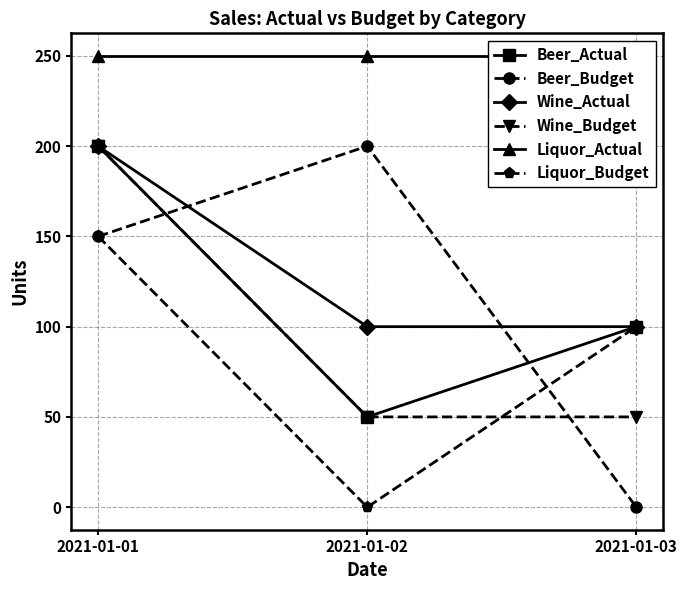

What is the difference between the highest and lowest values at 2021-01-01?

100